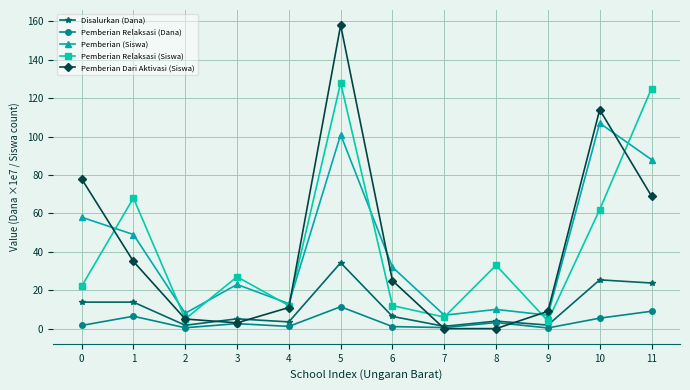

The value of Disalurkan (Dana) at 0 is 3.8. True or false?

False